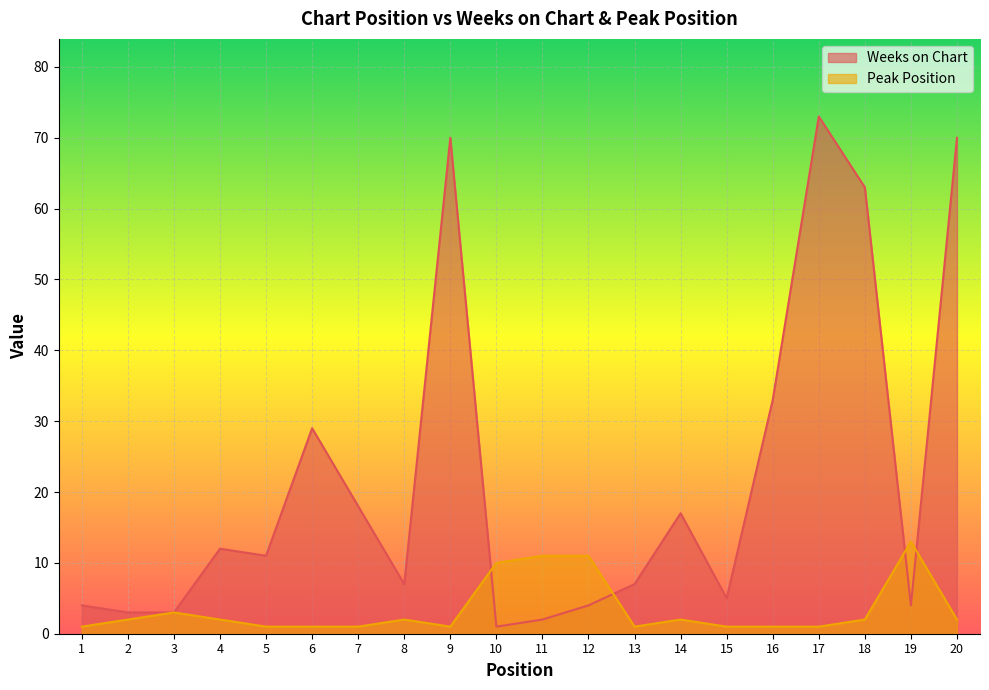

Reading left to right, what are all the values shown in this chart?

Weeks on Chart: 4	3	3	12	11	29	18	7	70	1	2	4	7	17	5	33	73	63	4	70
Peak Position: 1	2	3	2	1	1	1	2	1	10	11	11	1	2	1	1	1	2	13	2